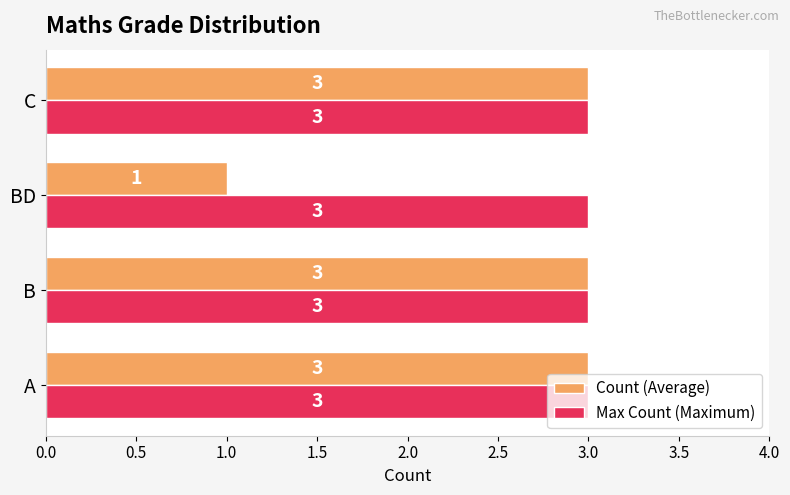

How many data points does each series have?

4